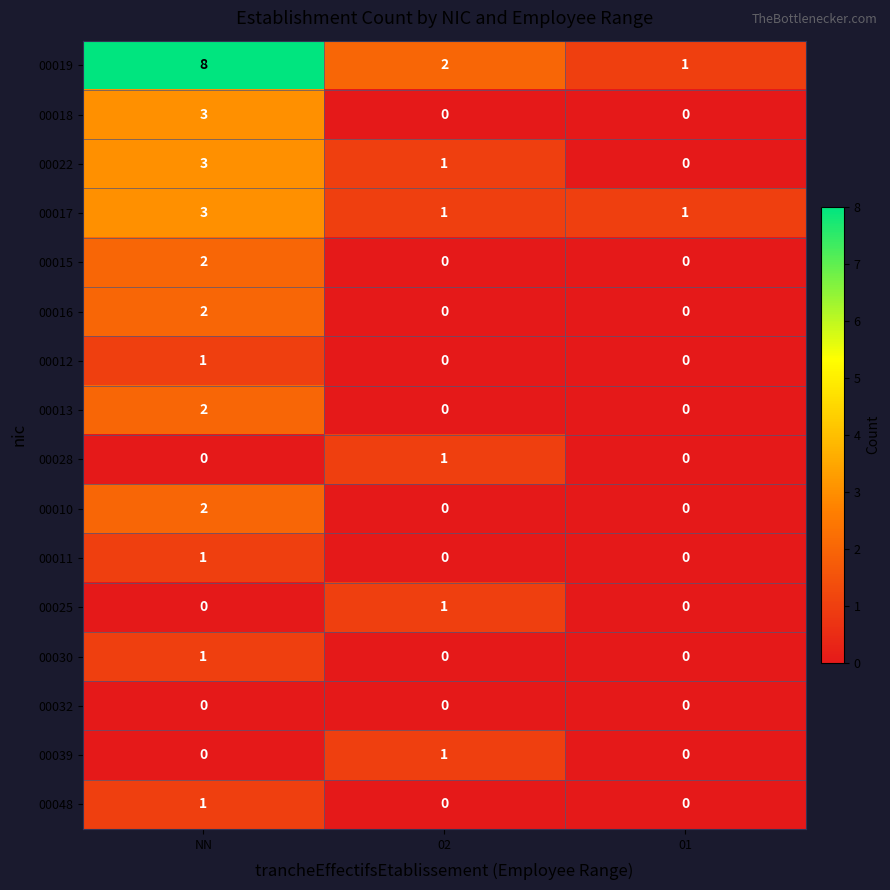

At which category is the sum across all series the highest?

NN